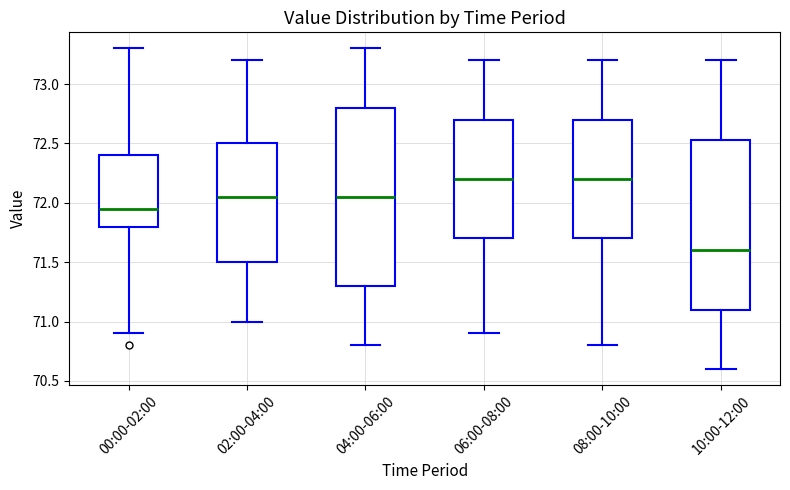

Where does the median line of the box for 08:00-10:00 sit on the y-axis? The values are not printed on the chart, so give them approximately, as read against the axis.

72.20